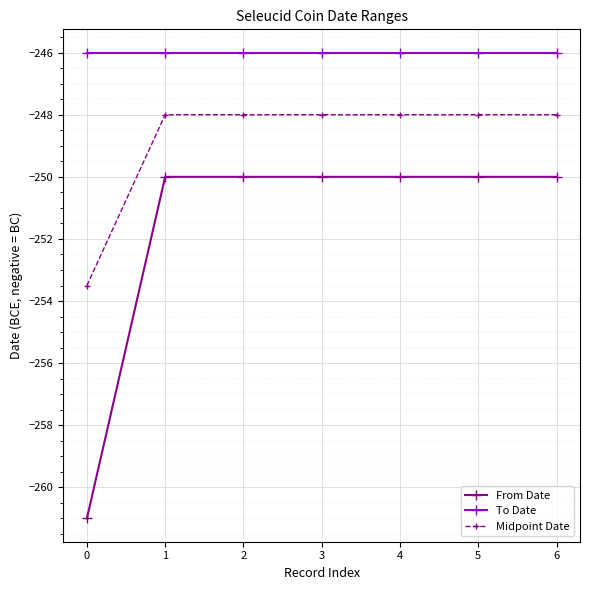

The Midpoint Date series shows -124.6 at 0. True or false?

False